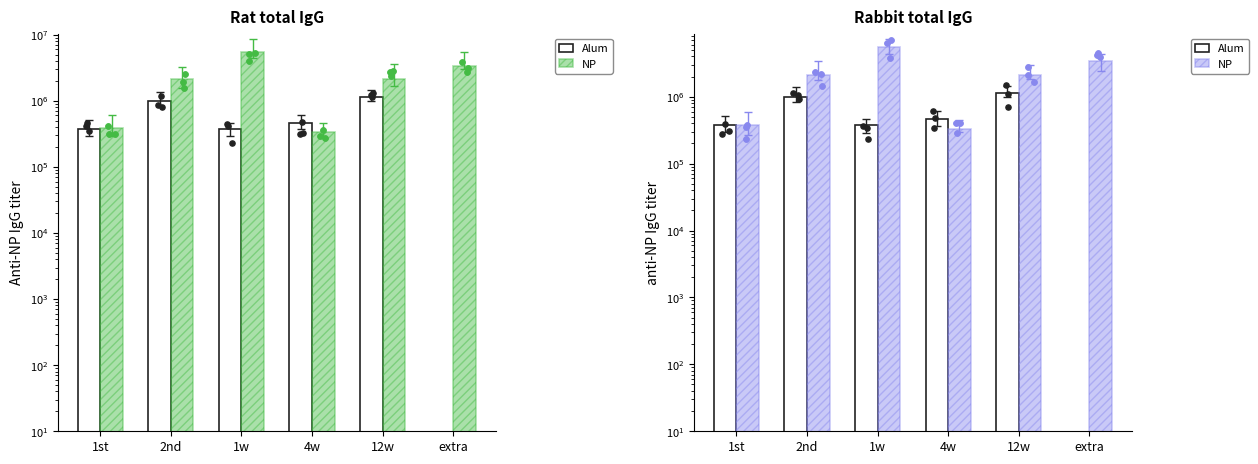

Which series reaches the maximum Y coordinate?

NP